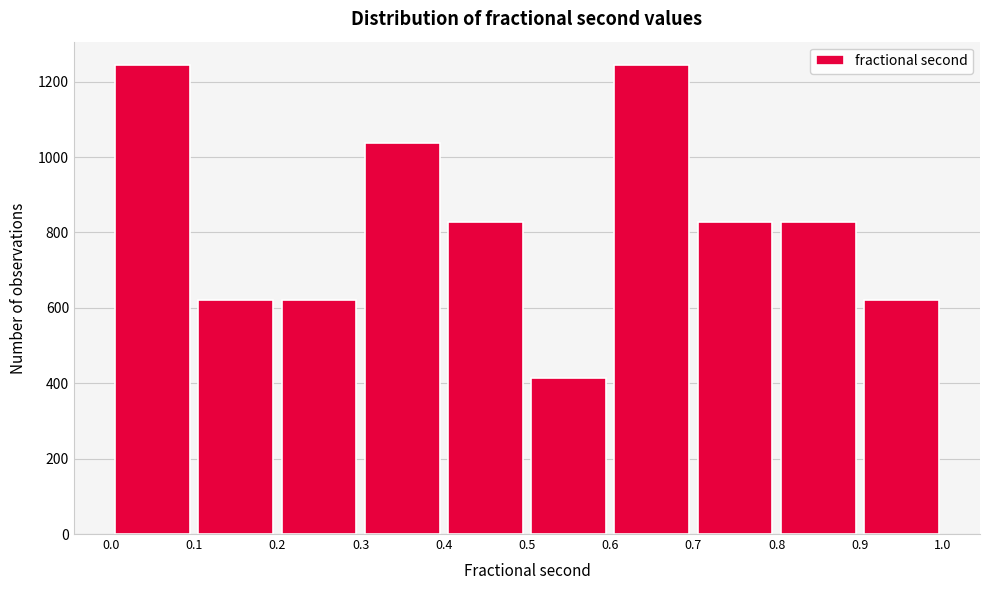

Reading left to right, list every bar in this chart as the range it spans on the x-axis followed by its height. The values are not printed on the chart, so give them approximately, as read against the axis.

0.0 to 0.1: 1240
0.1 to 0.2: 620
0.2 to 0.3: 620
0.3 to 0.4: 1040
0.4 to 0.5: 820
0.5 to 0.6: 420
0.6 to 0.7: 1240
0.7 to 0.8: 820
0.8 to 0.9: 820
0.9 to 1.0: 620